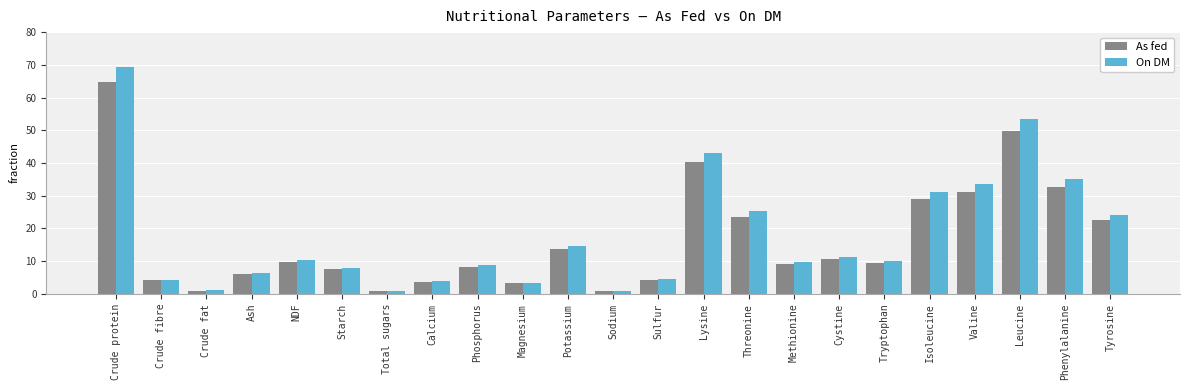

Between Crude protein and Valine, which series saw the biggest shift?

On DM